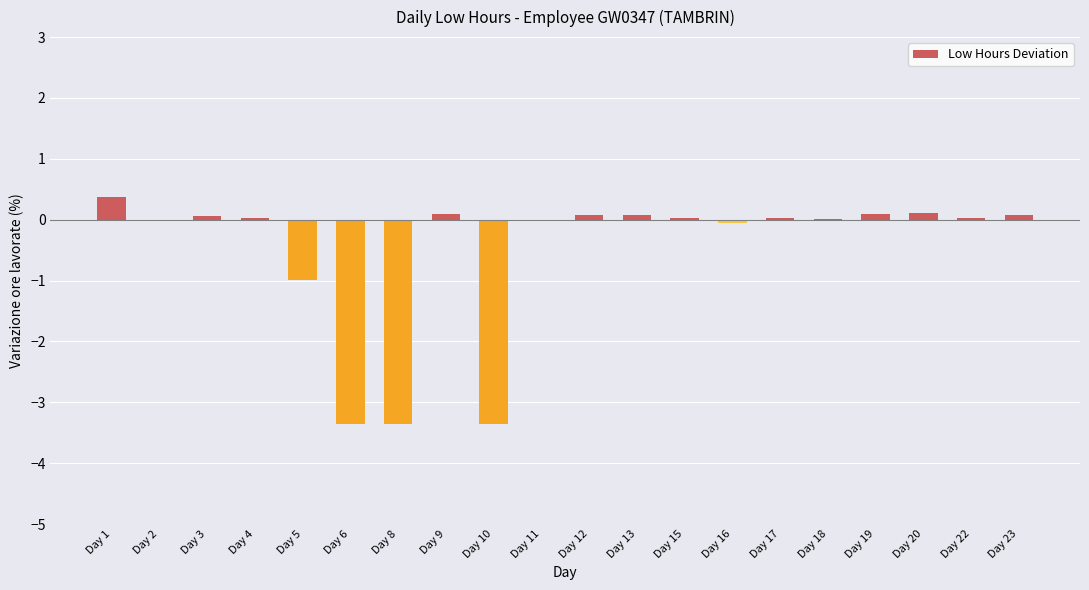

What is the maximum value shown in the chart?

0.4